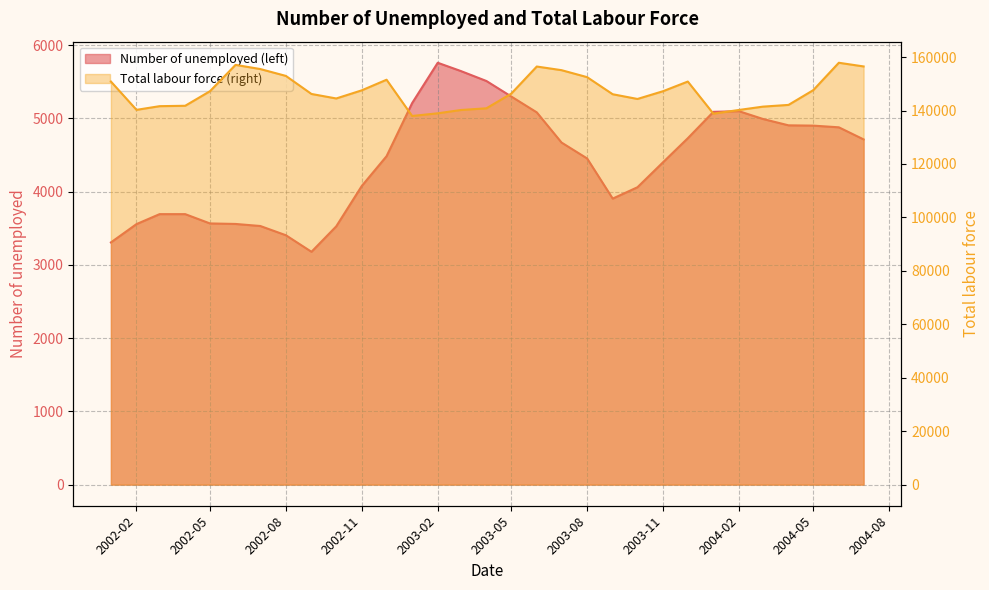

Is it true that Total labour force (right) equals 144328 at 2003-10?

True